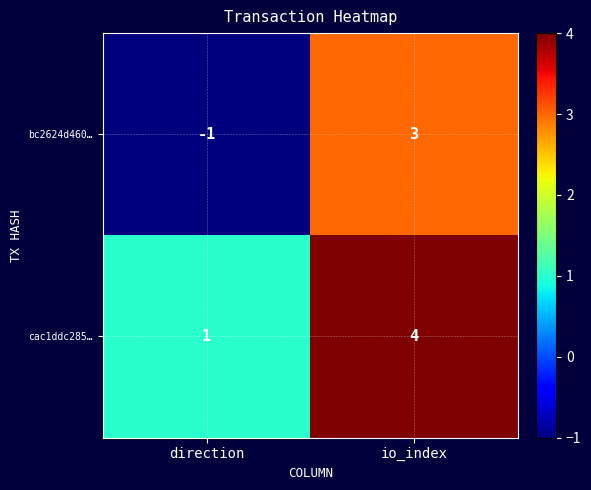

Which series has the largest total across all categories?

cac1ddc285…